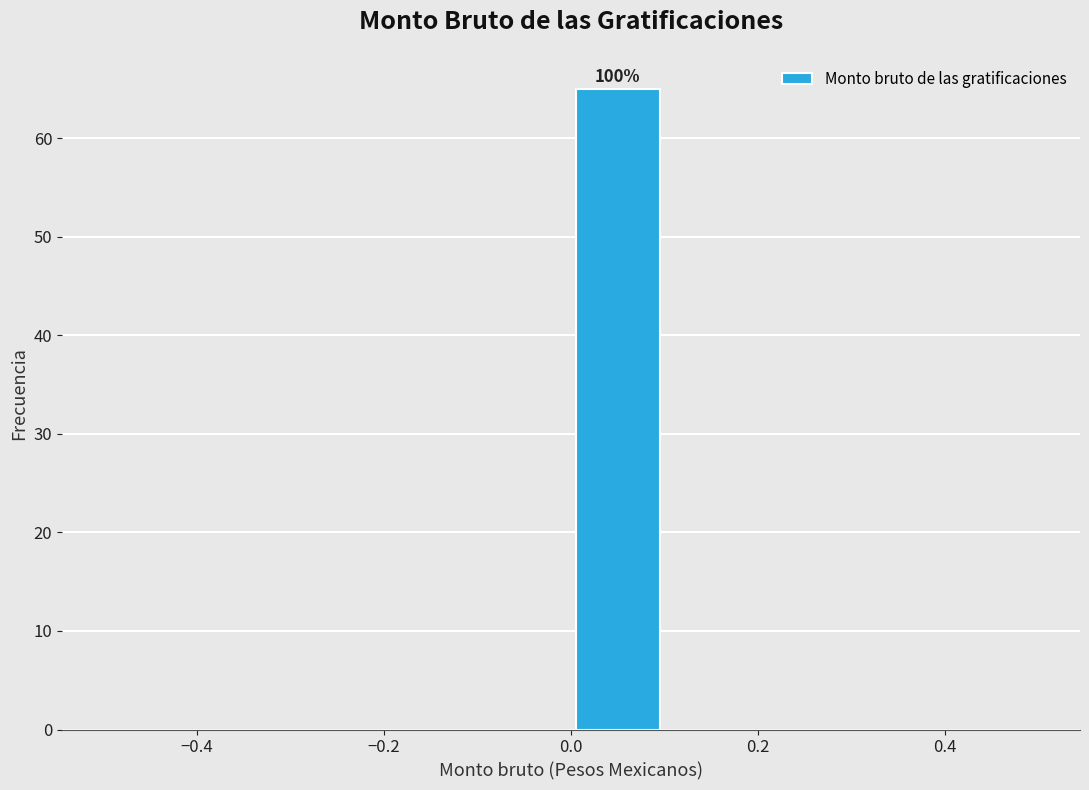

Over which range of the x-axis is the bar tallest?

0.0 to 0.1